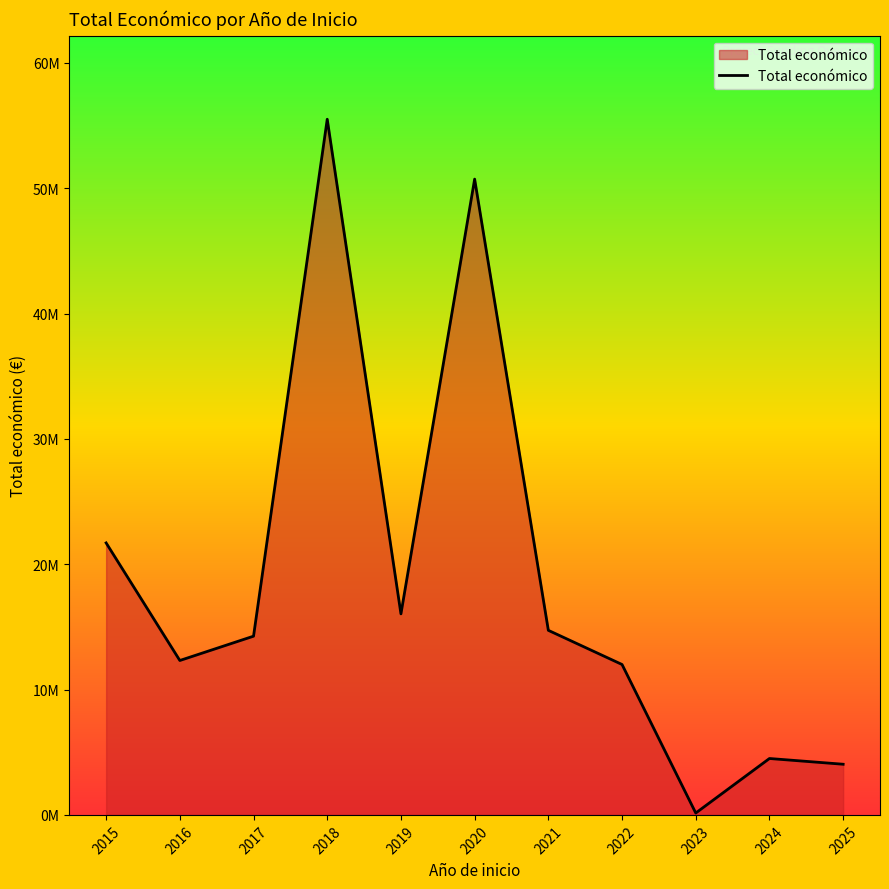

Does the chart display data point markers on the line(s)?

No